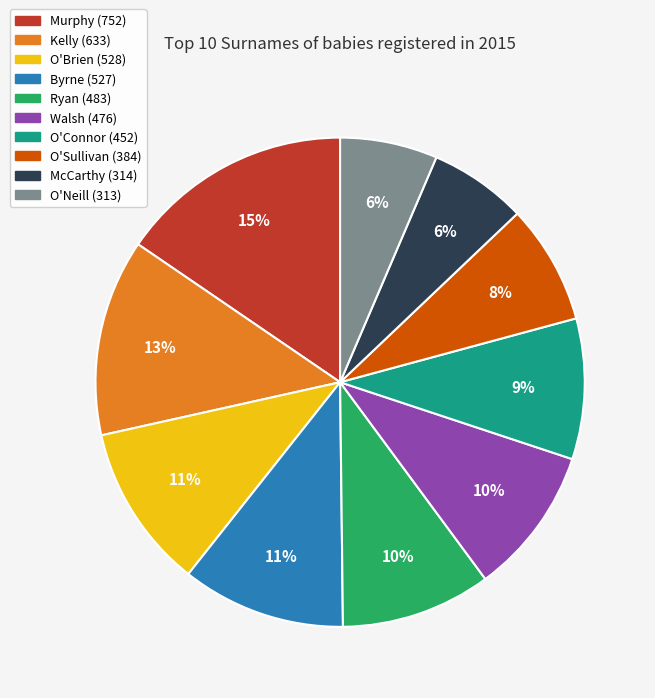

How many segments does this pie chart have?

10